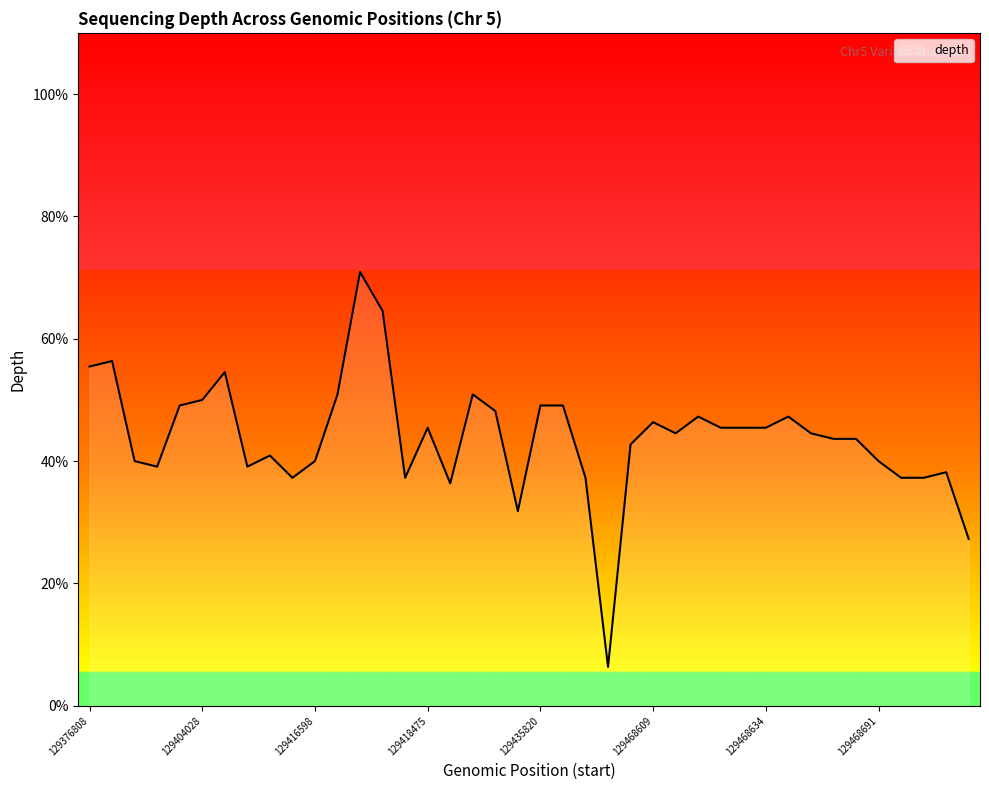

How many distinct data groups are displayed?

1